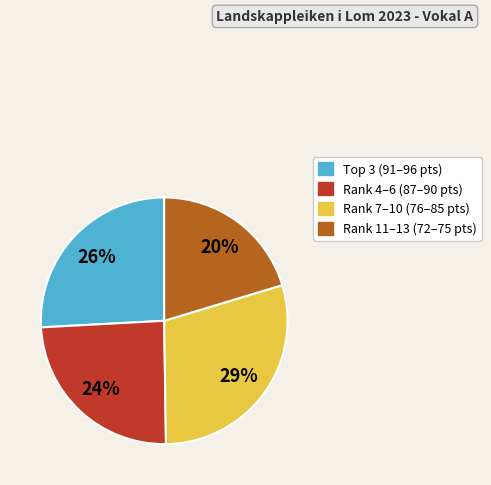

To the nearest percent, what portion does Rank 4–6 (87–90 pts) represent?

24%